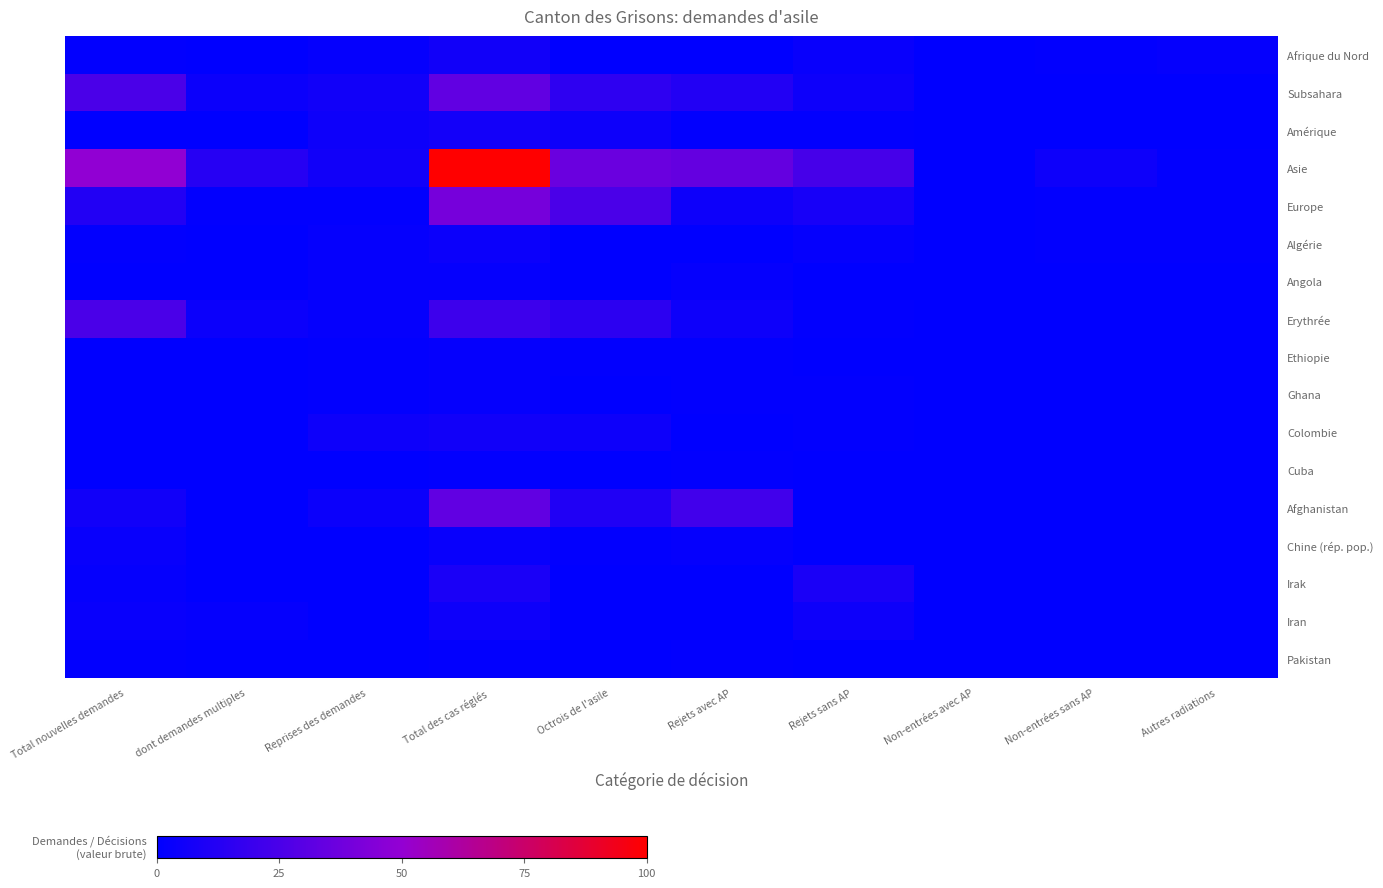

How many series are shown in this chart?

17